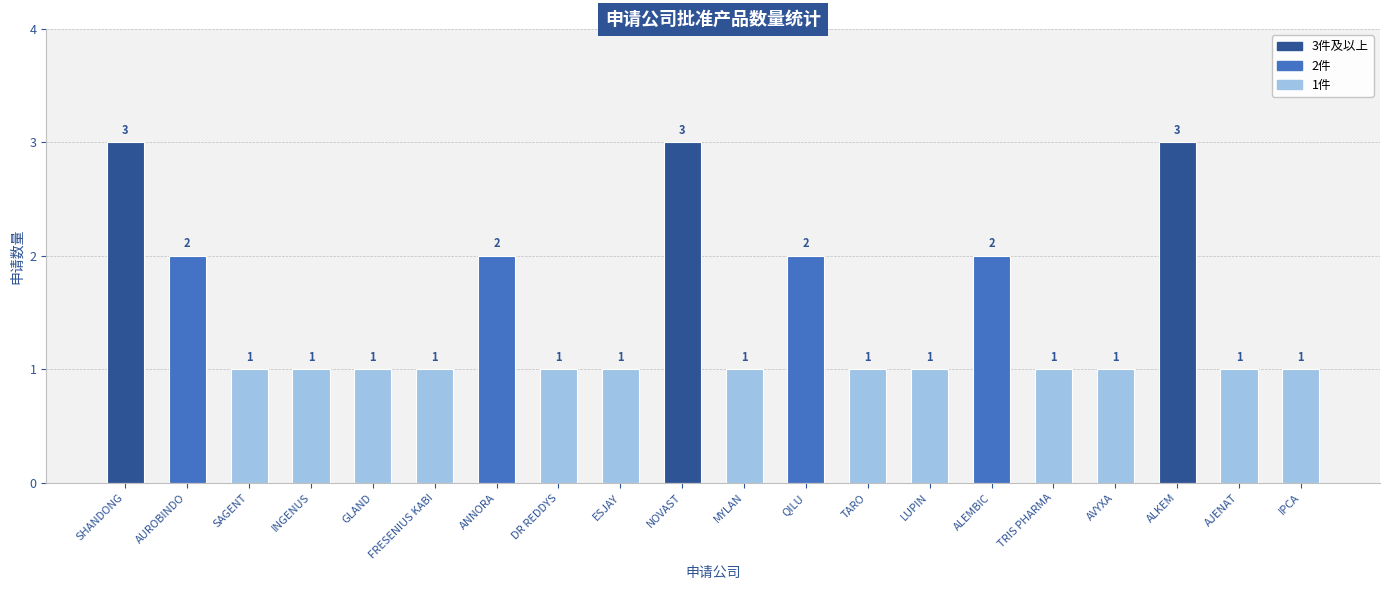

What position from the left is QILU?

12